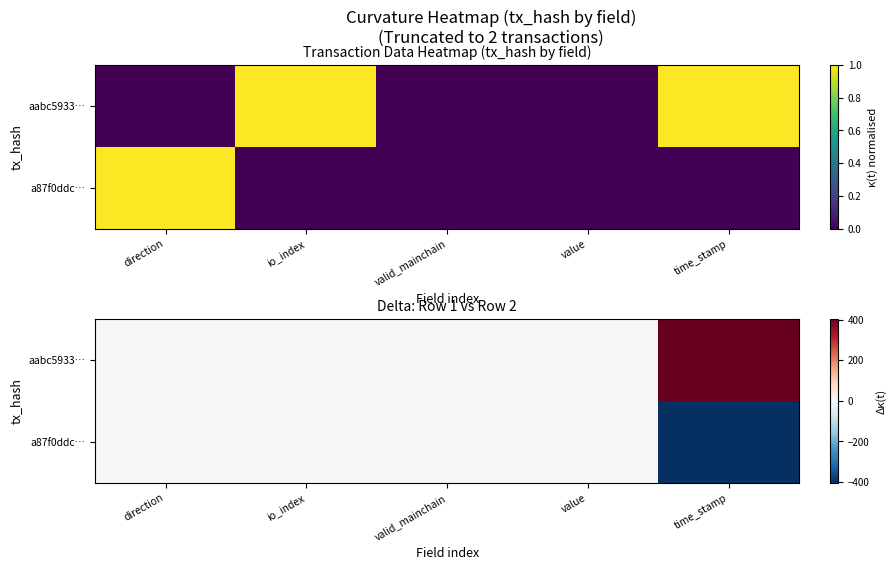

How many values in the aabc5933… series exceed 0?

2